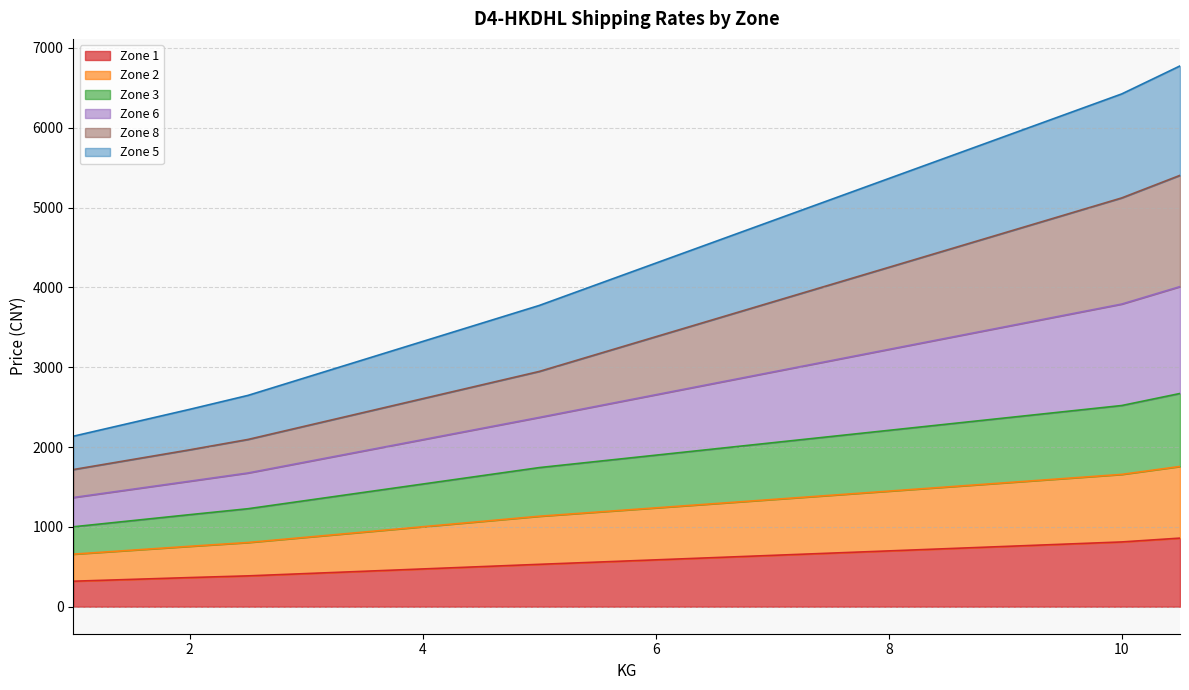

What position from the left is 8.5?

16